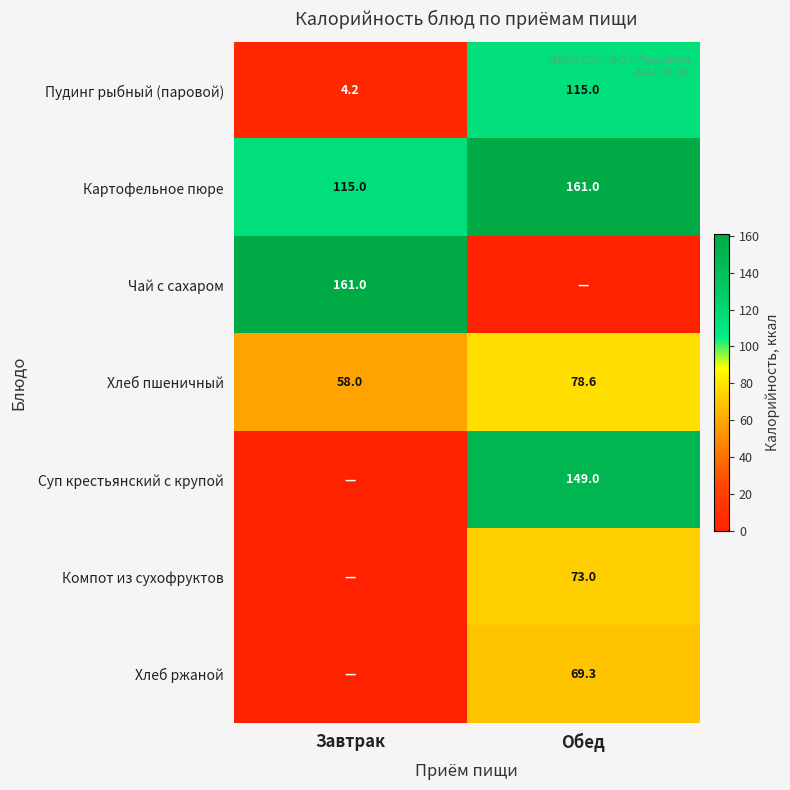

Is the value of Картофельное пюре at Завтрак greater than the value of Чай с сахаром at Завтрак?

No